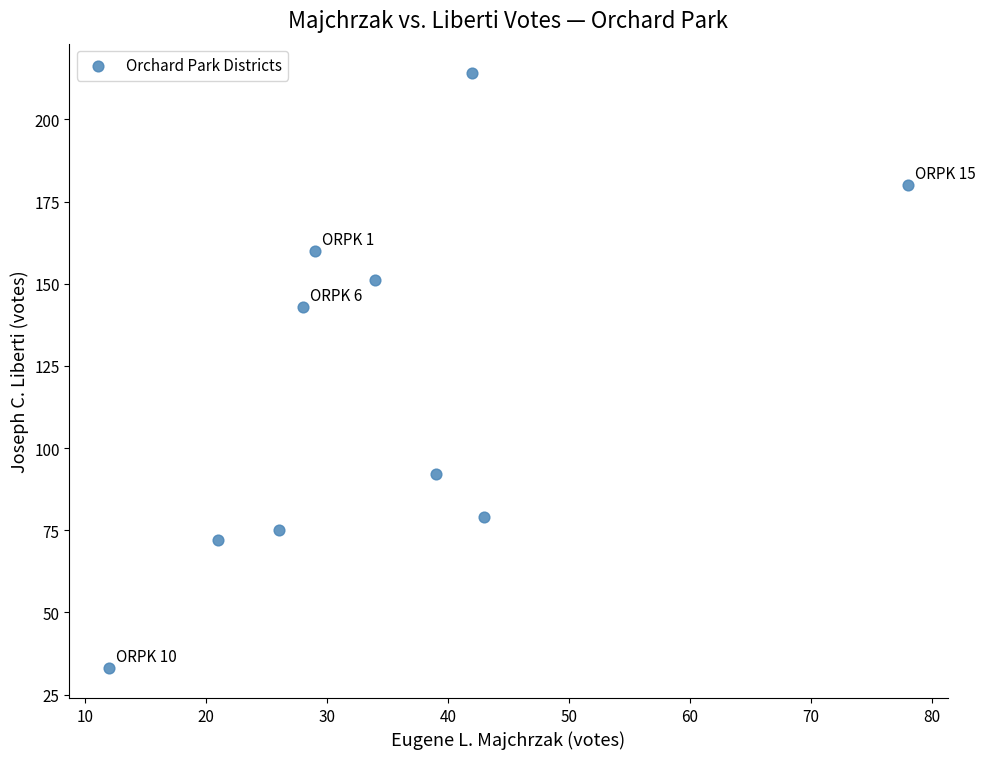

What is the range of Y values (max minus min)?

181